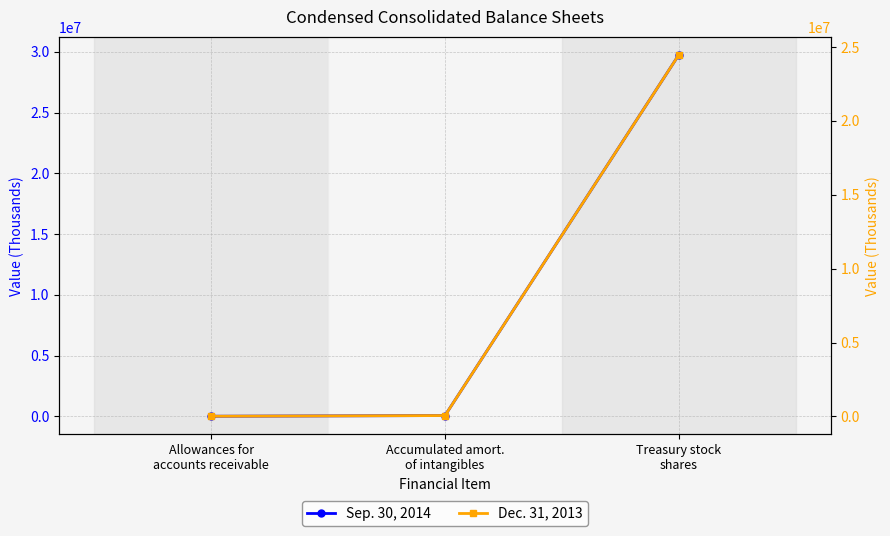

At which category does the chart reach its minimum across all series?

Allowances for
accounts receivable